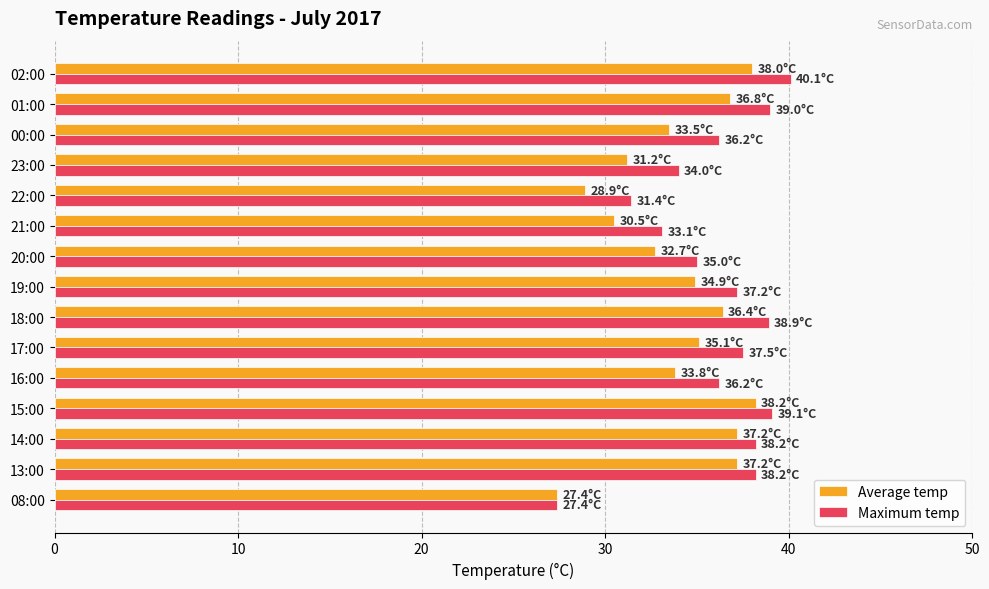

What is the sum of the Average temp values at 15:00 and 01:00?

75.0